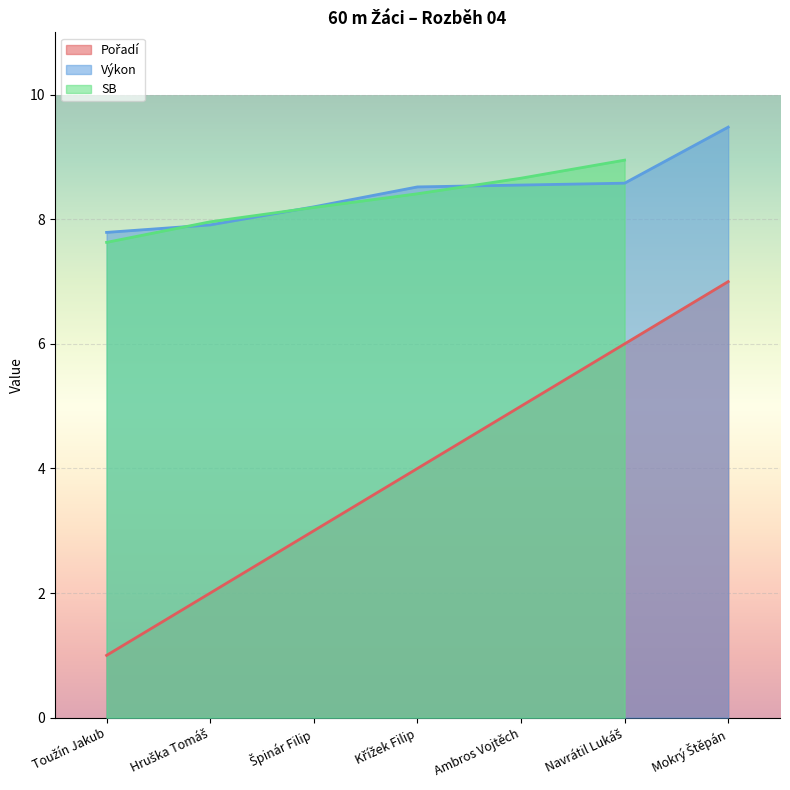

What is the lowest value of the Výkon series?

7.8